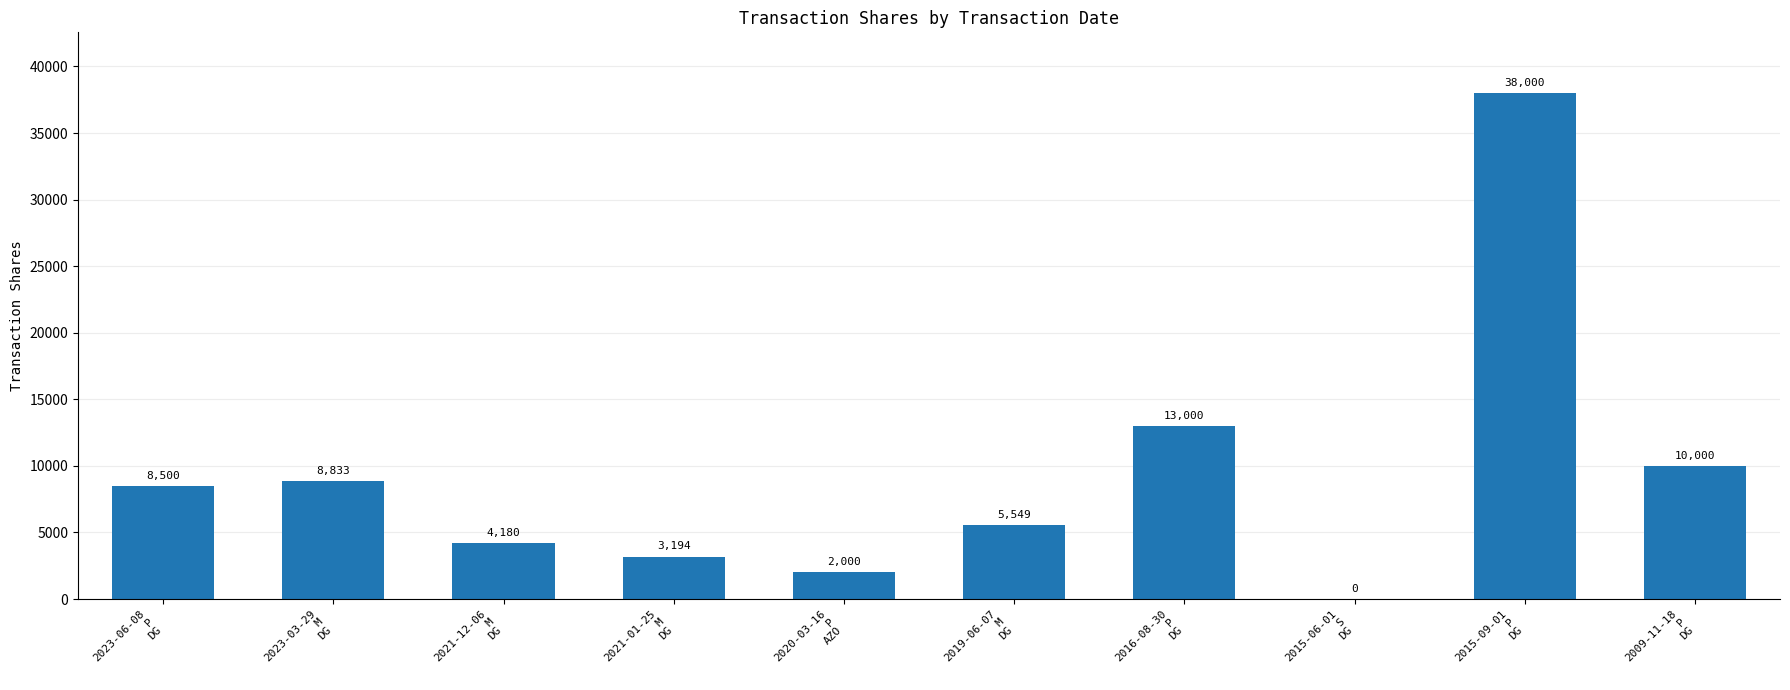

Count the number of data series in this chart.

1